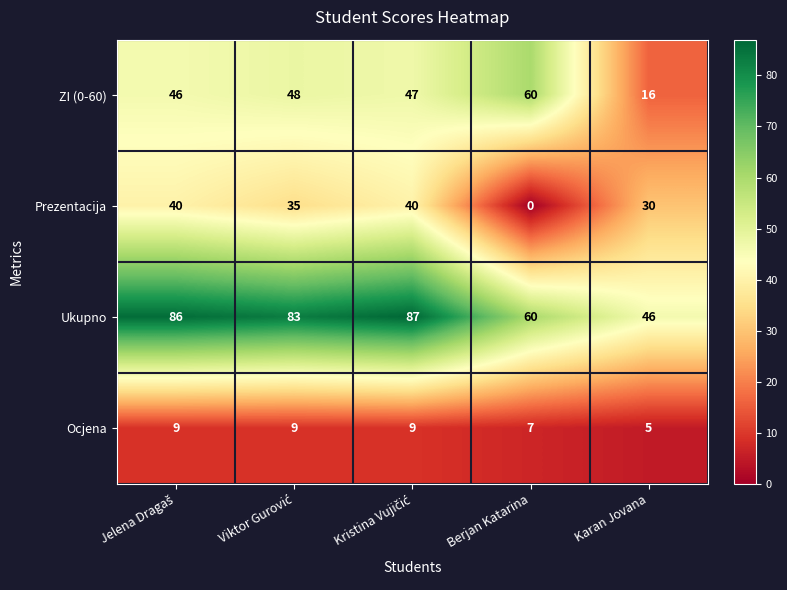

Which label corresponds to the smallest value in the chart?

Berjan Katarina